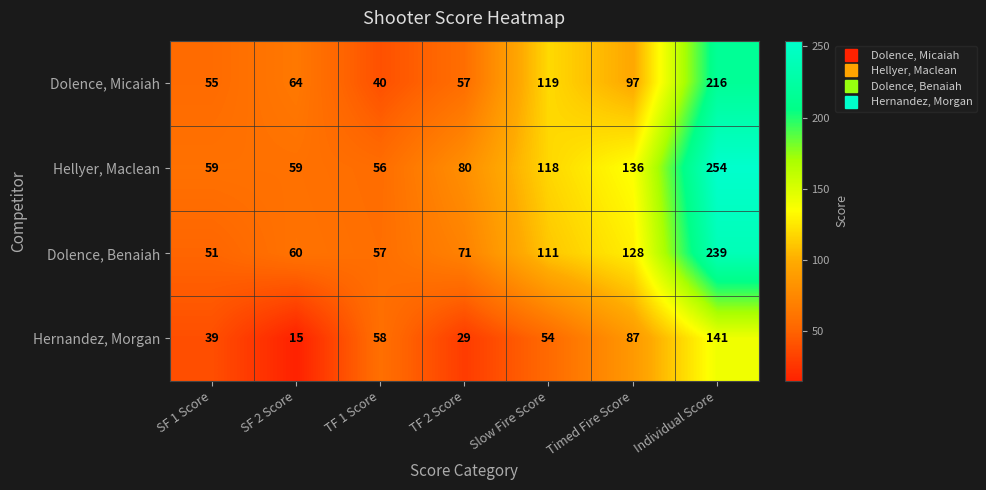

What is the difference between the Hernandez, Morgan values at SF 2 Score and Slow Fire Score?

39